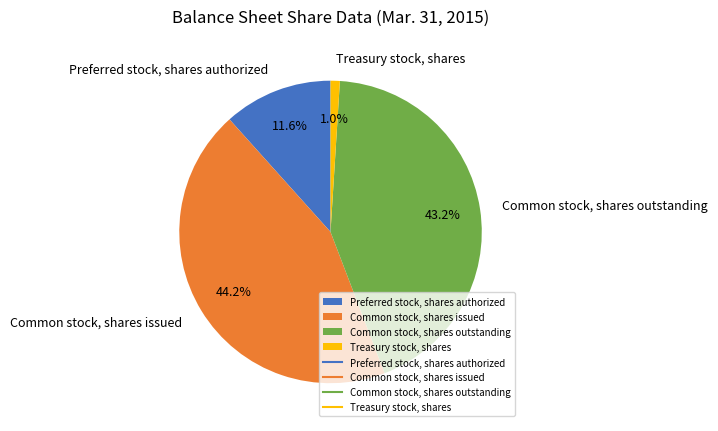

To the nearest percent, what is the difference between the largest and smallest slice percentages?

43%